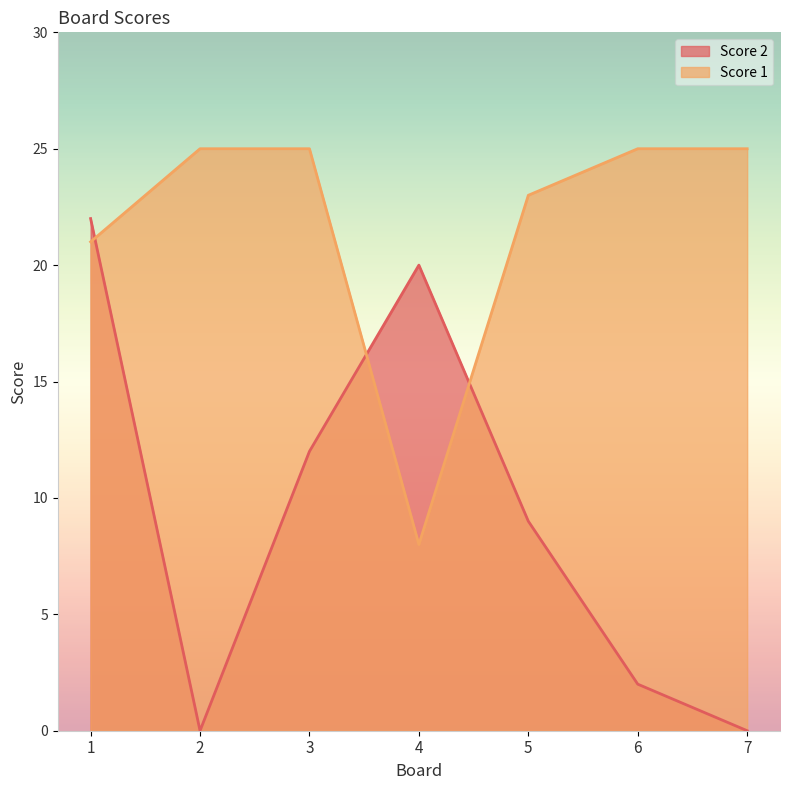

Reading left to right, list all the values displayed in this chart.

Score 2: 1=22	2=0	3=12	4=20	5=9	6=2	7=0
Score 1: 1=21	2=25	3=25	4=8	5=23	6=25	7=25